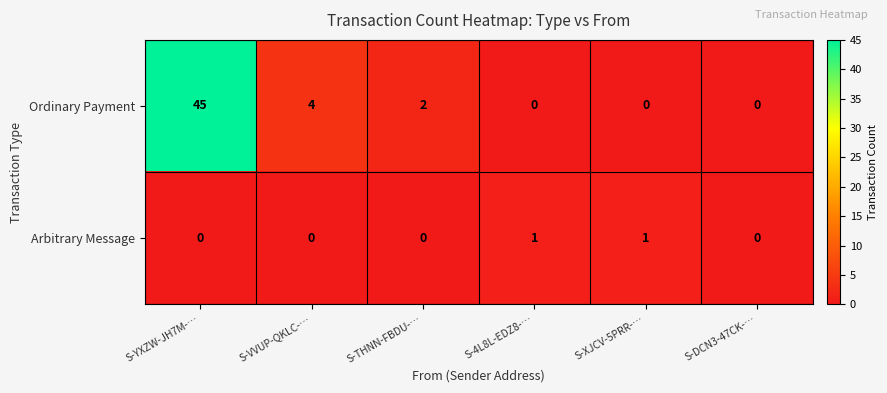

What is the sum of all Ordinary Payment values?

51